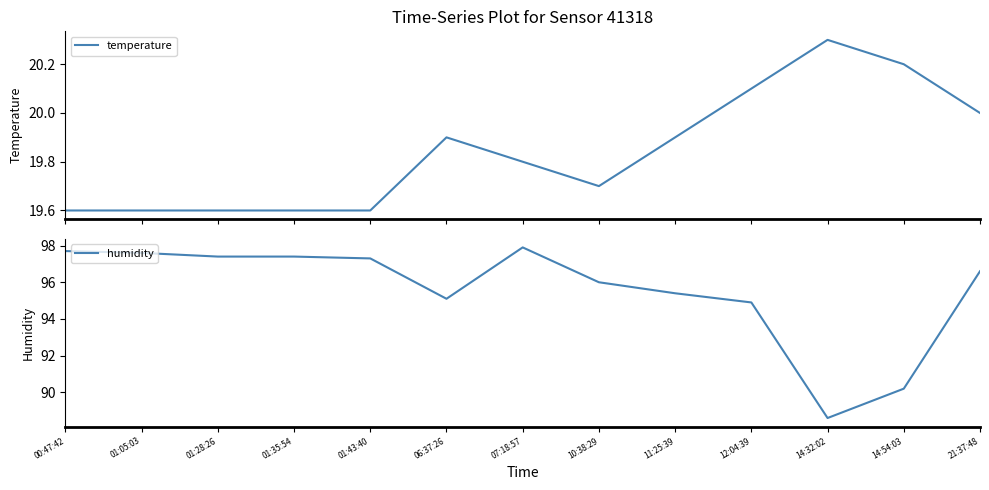

What position from the left is 01:43:40?

5